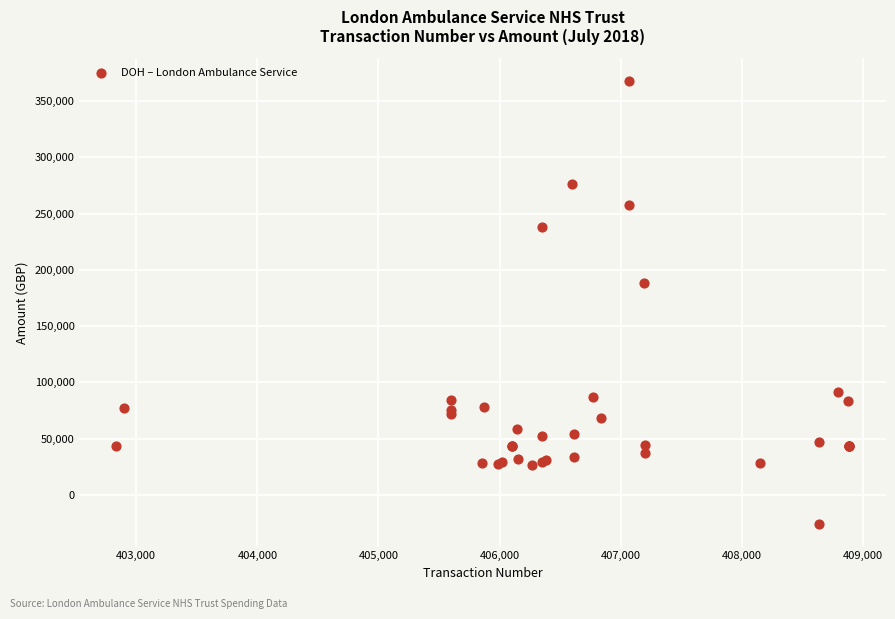

What Y value in the scatter plot is closest to 171012?

188271.0